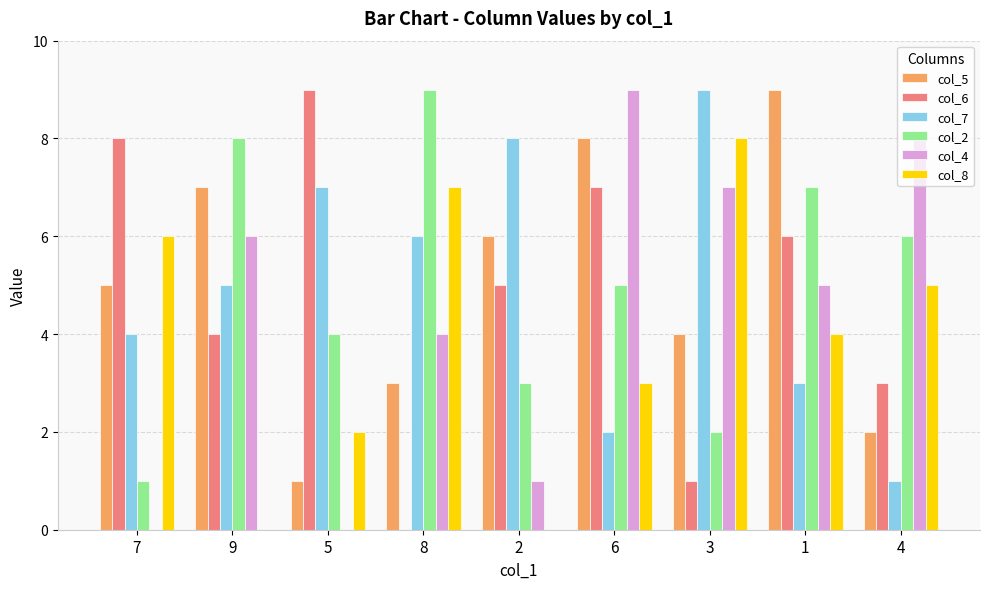

What is the average value of the col_8 series?

4